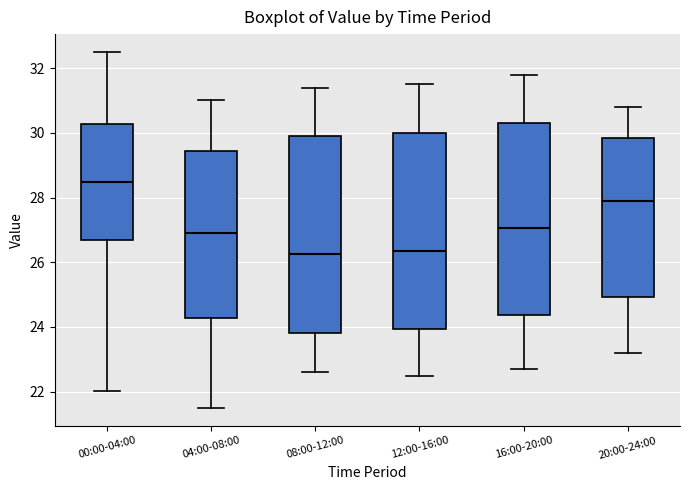

Where is the upper edge of the box for 00:00-04:00 on the y-axis? The values are not printed on the chart, so give them approximately, as read against the axis.

30.2